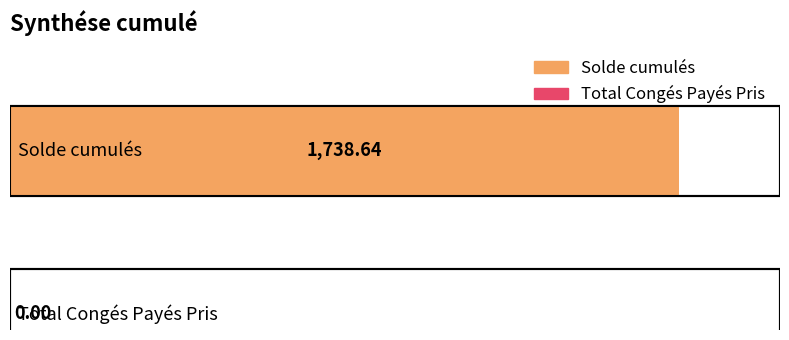

True or false: the data shows 664.0 at Total Congés Payés Pris.

False